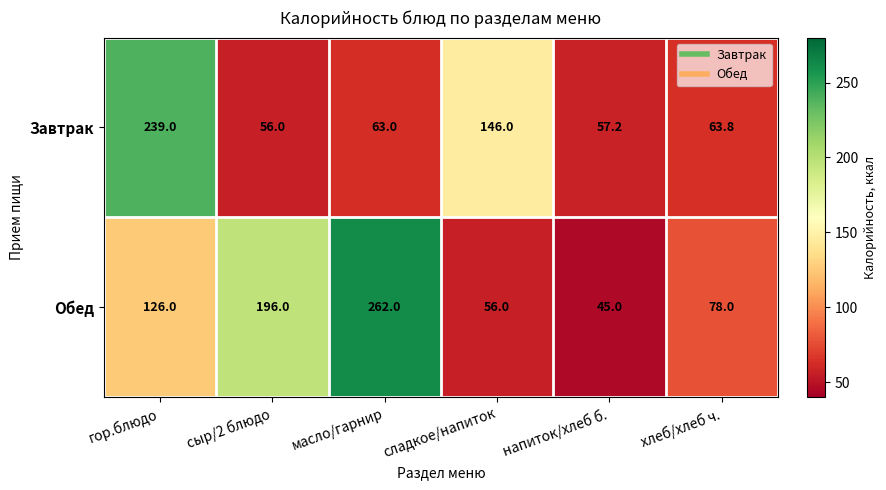

How many categories are shown in the chart?

6